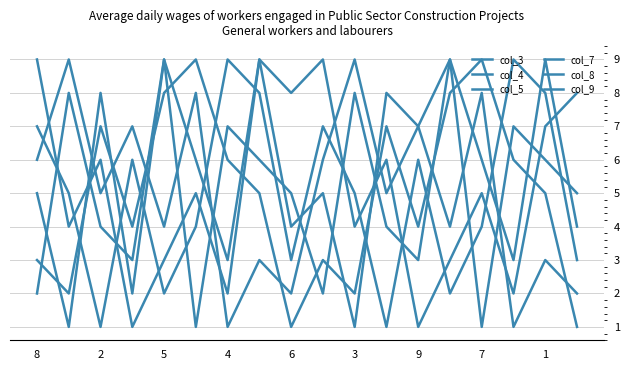

Reading left to right, extract all data points from this chart.

col_3: 7	5	1	6	2	4	9	8	3	7	5	1	6	2	4	9	8	3
col_4: 6	9	5	7	4	8	1	3	2	6	9	5	7	4	8	1	3	2
col_5: 2	8	4	3	9	1	7	6	5	2	8	4	3	9	1	7	6	5
col_7: 9	4	6	1	3	5	2	9	8	9	4	6	1	3	5	2	7	8
col_8: 5	1	8	2	9	6	3	9	4	5	1	8	7	9	6	3	9	4
col_9: 3	2	7	4	8	9	6	5	1	3	2	7	4	8	9	6	5	1